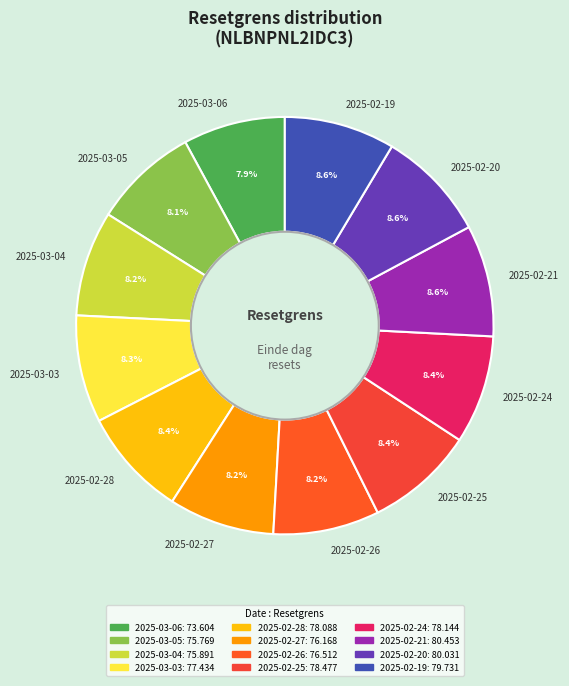

What percentage is the 2025-03-04 slice, to the nearest percent?

8%